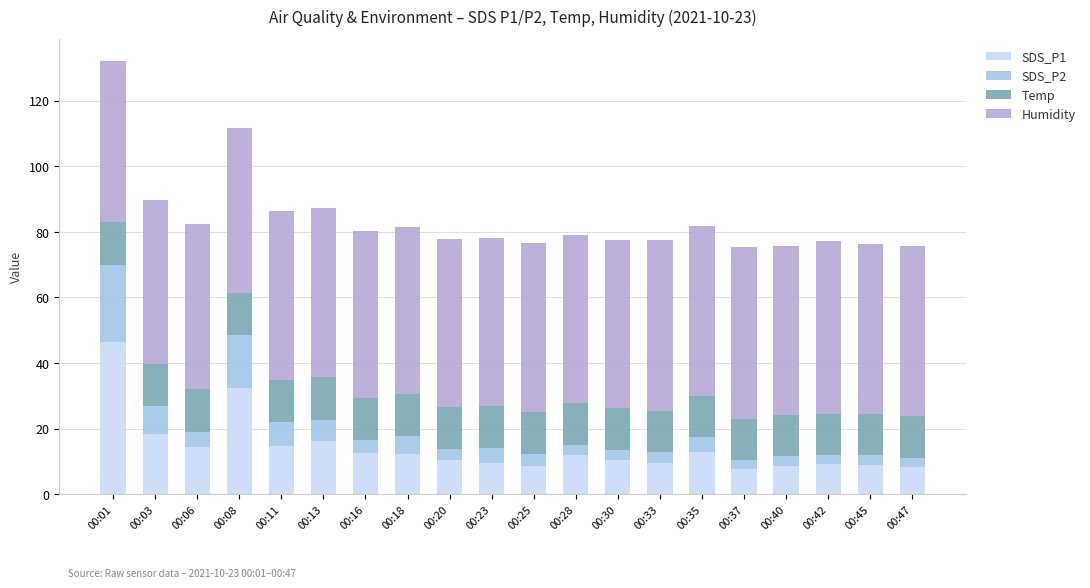

How many bars are there in total?

20